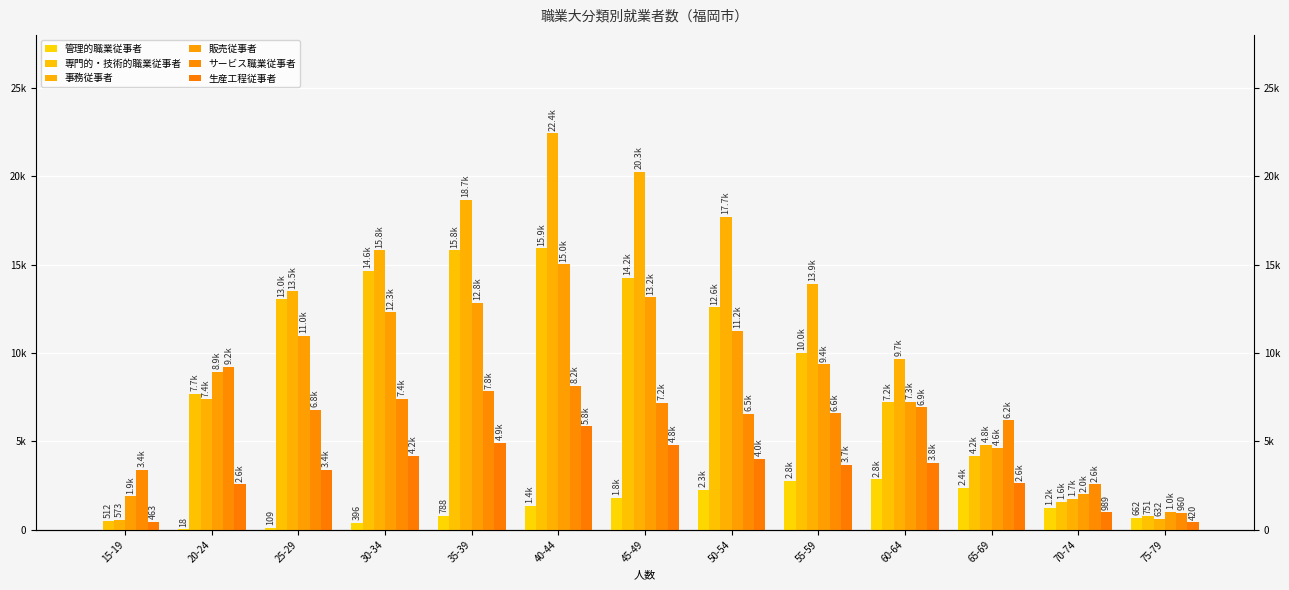

What is the sum of all 生産工程従事者 values?

41690